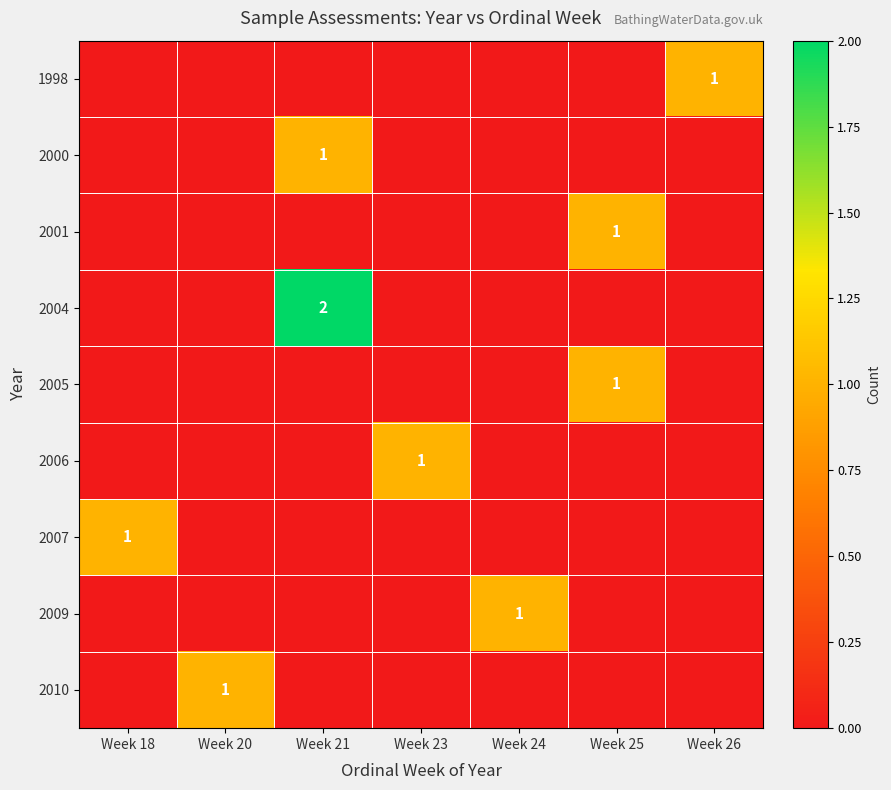

What is the spread (max minus min) of values at Week 24?

1